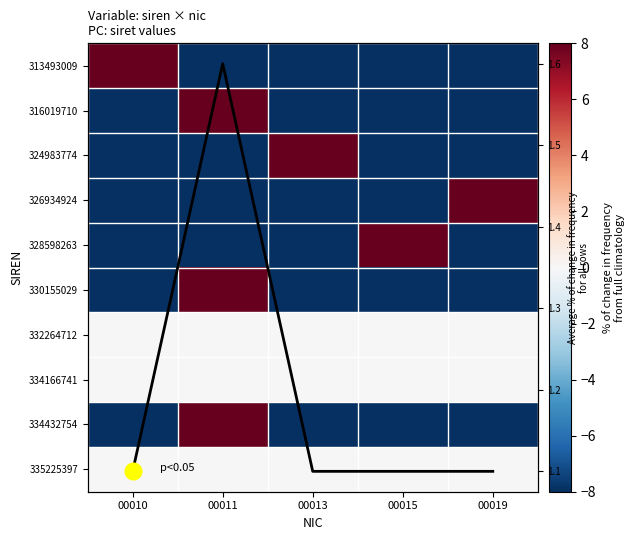

True or false: 326934924 has a value of 15.7 at 00019.

False